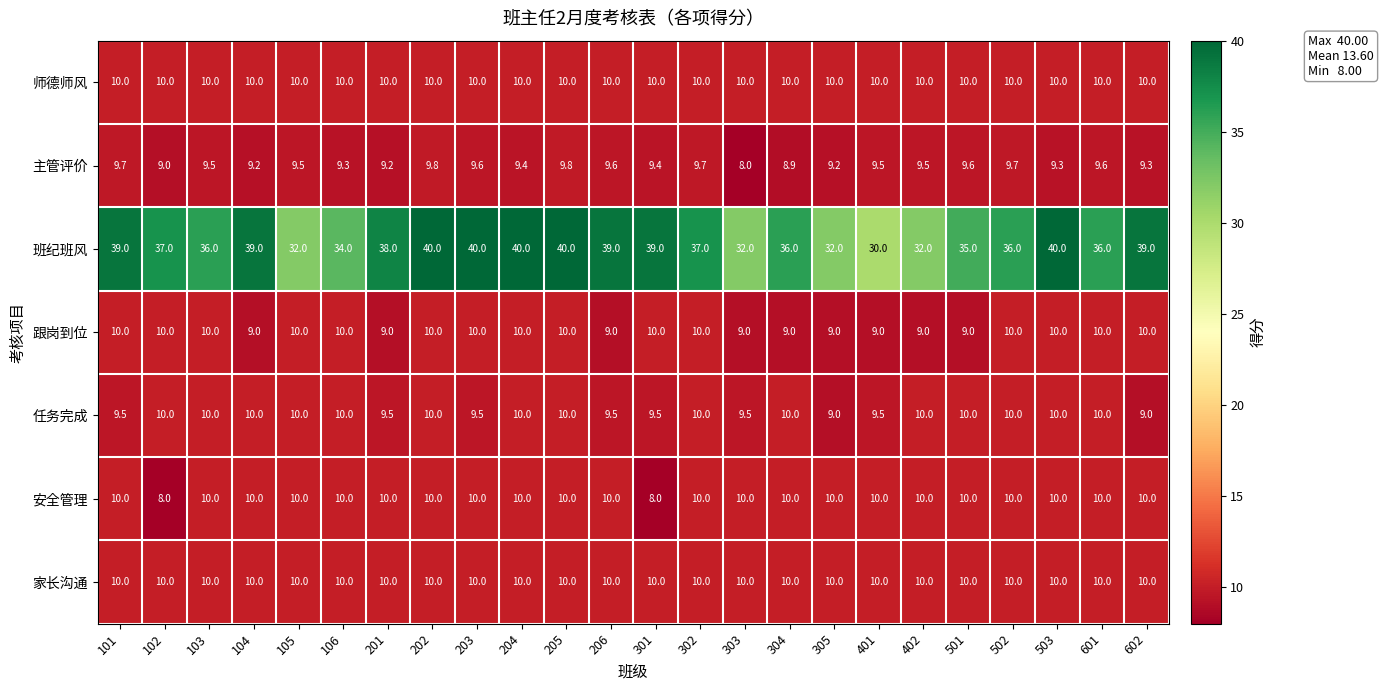

What is the sum of all 主管评价 values?

225.3